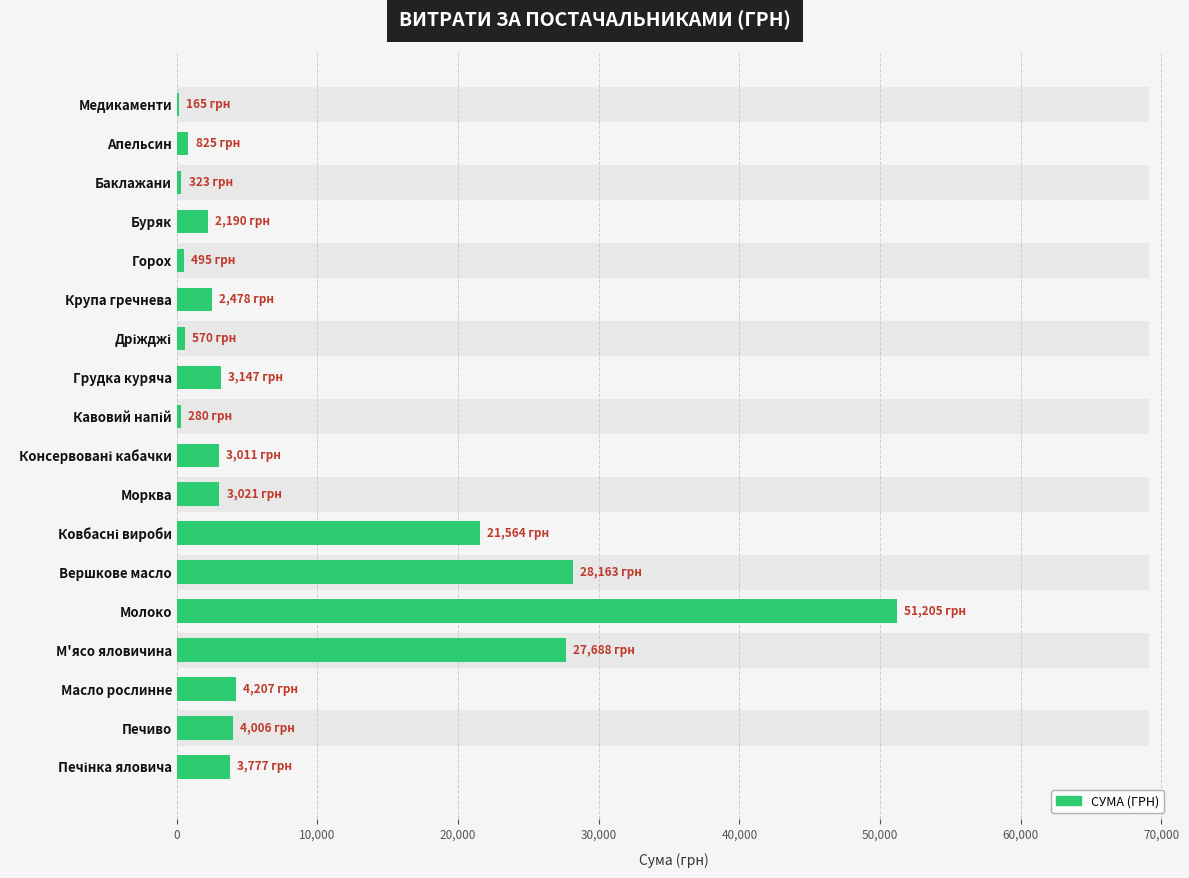

What is the sum of all values?

157116.0